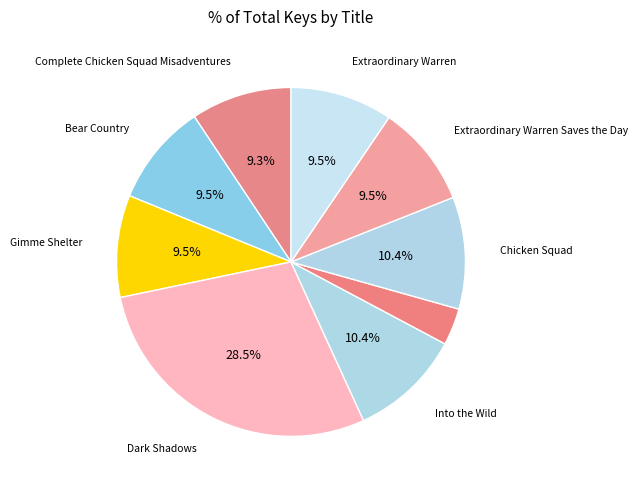

Which slice is the smallest?

Is That Wise, Pig?